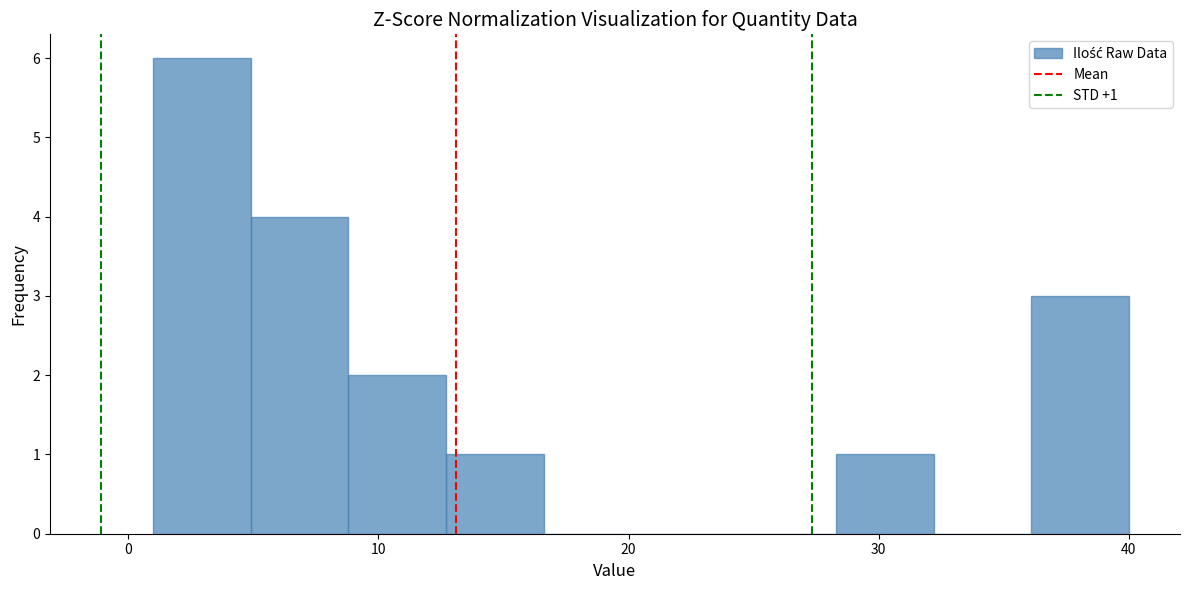

Around what value on the x-axis is the tallest bar? Give the approximate position of its centre, as read against the axis.

3